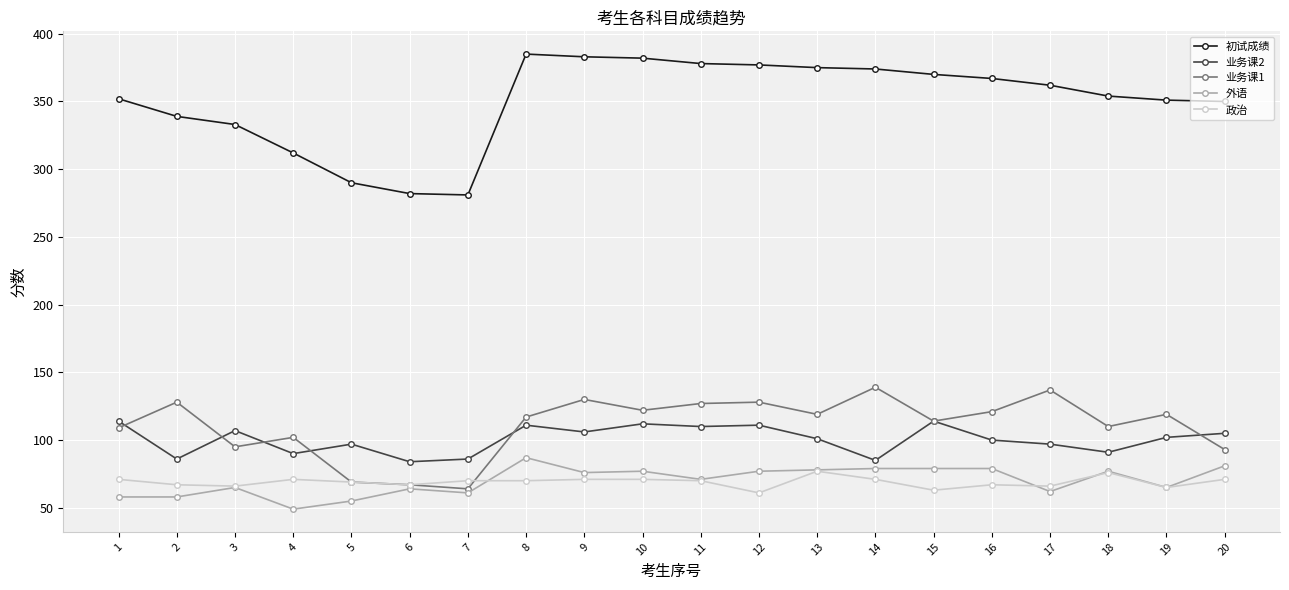

Where does the 初试成绩 series first go above 362?

8